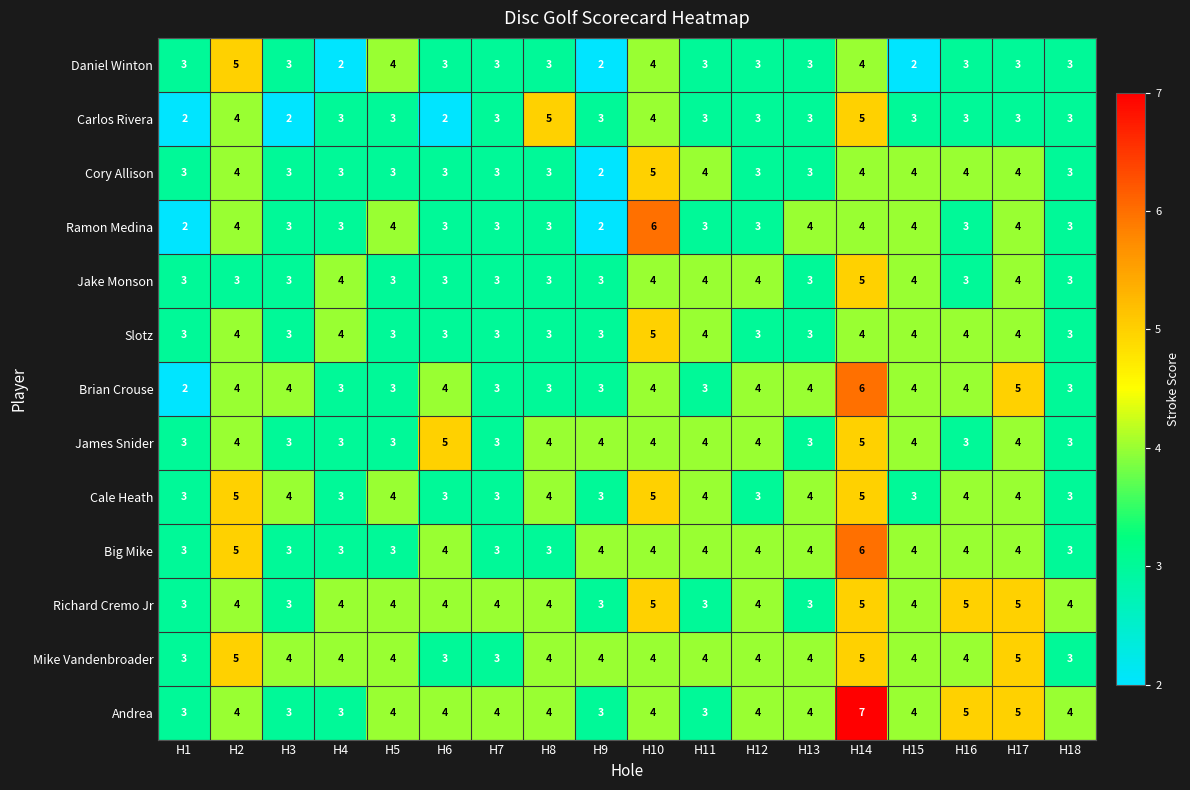

What is the average value of the Cale Heath series?

4